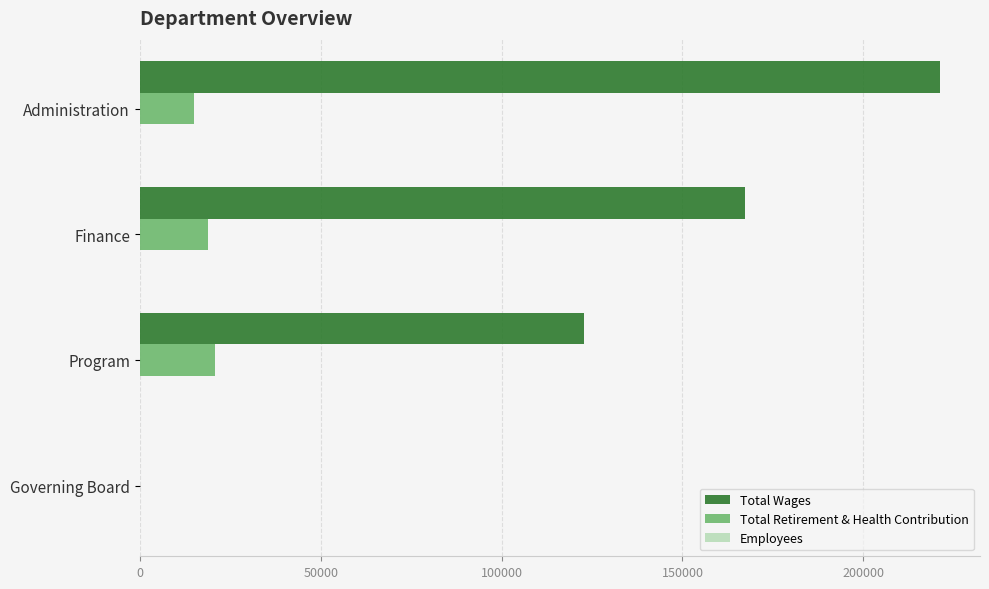

Is the value of Total Wages at Finance greater than the value of Total Retirement & Health Contribution at Governing Board?

Yes